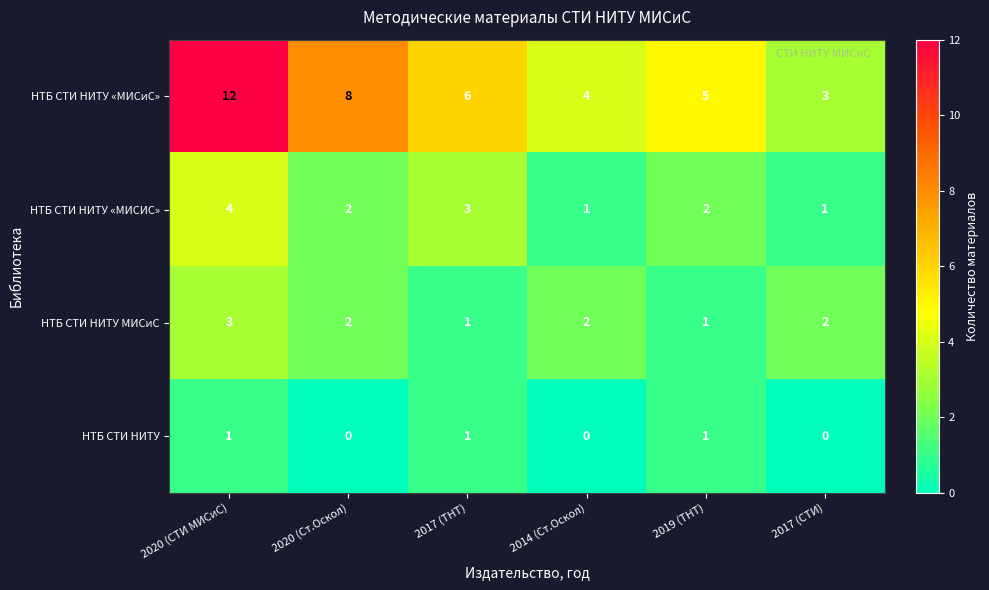

What is the spread (max minus min) of values at 2017 (СТИ)?

3